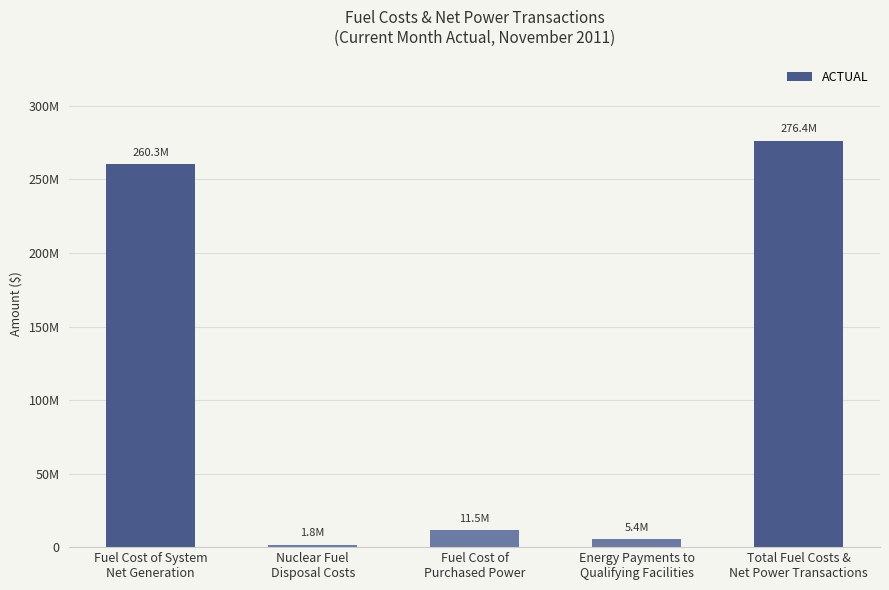

Does the chart contain any negative values?

No